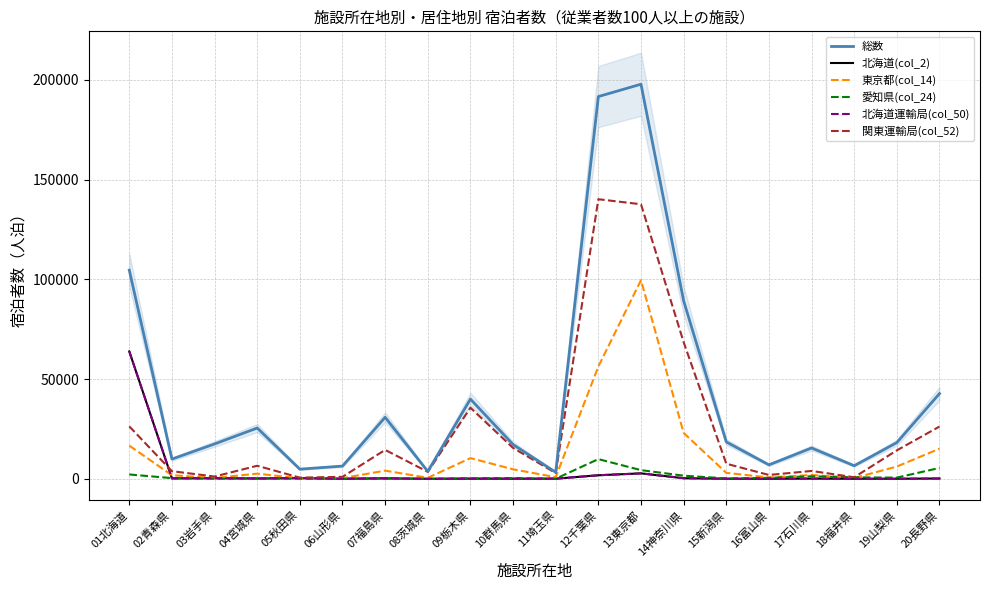

How many lines are shown in the chart?

6